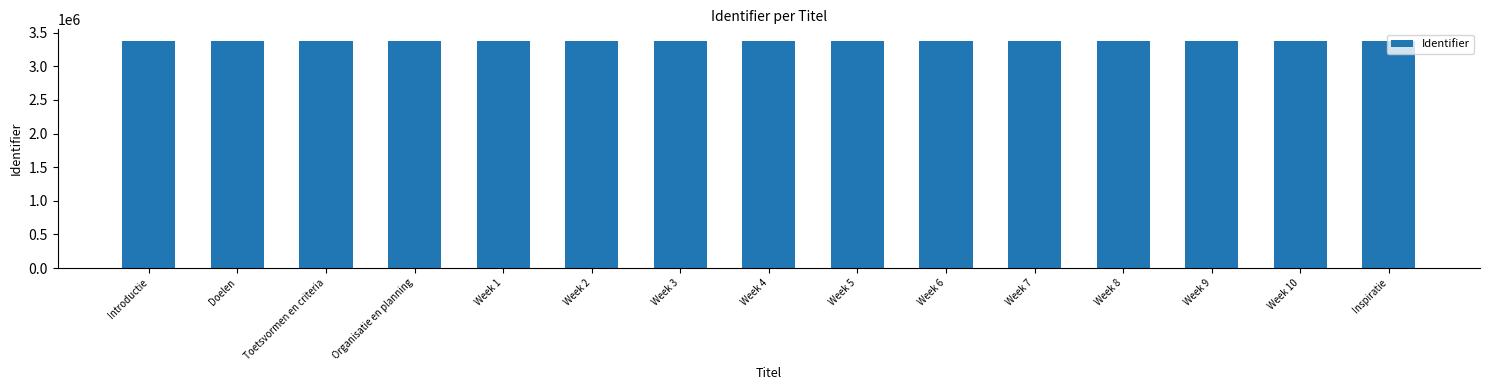

What value does the data have at Week 10, to the nearest 5?

3380210